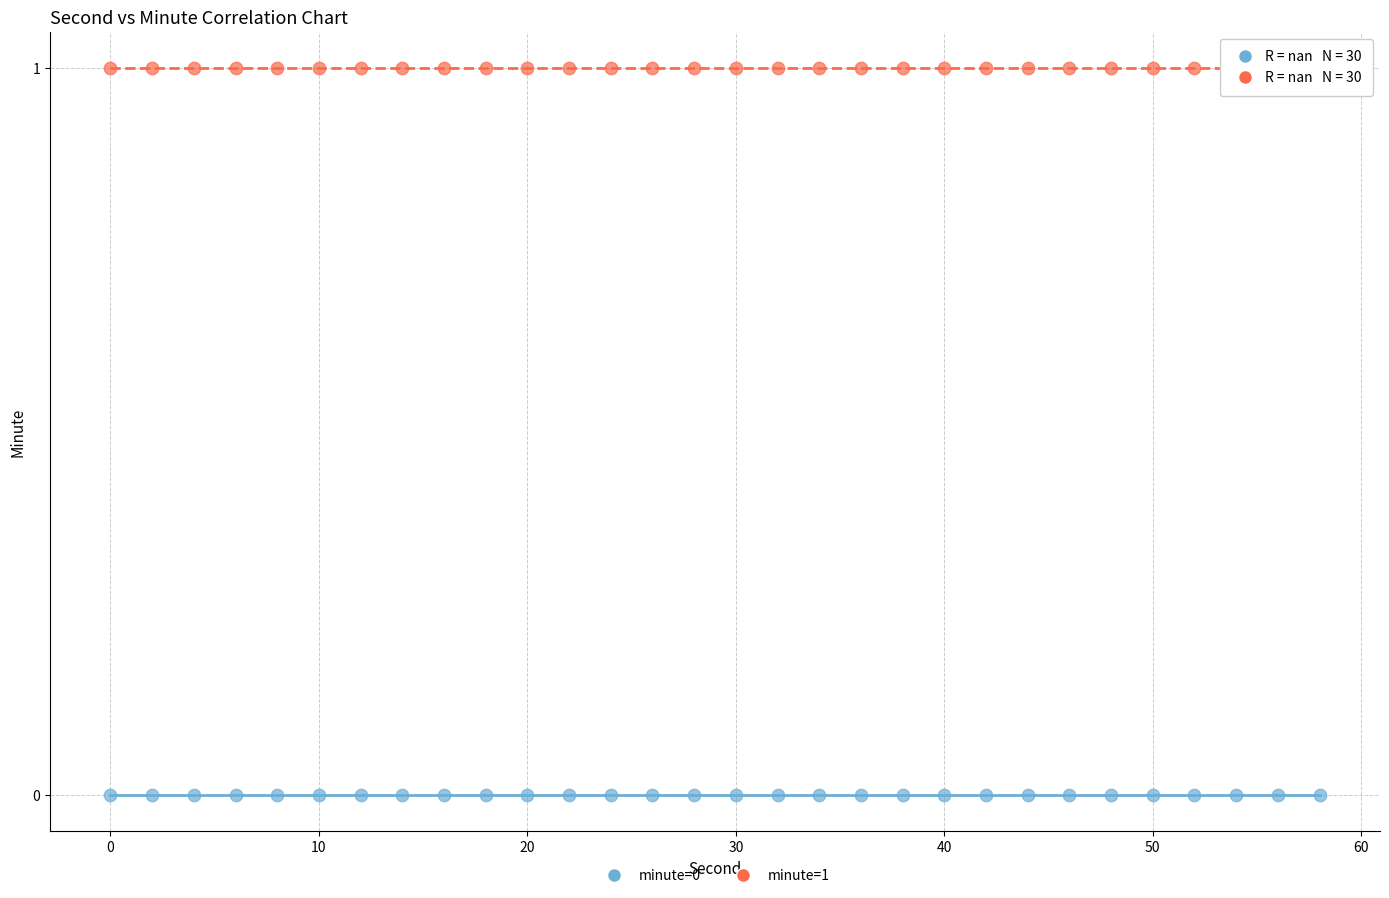

Which series reaches the maximum Y coordinate?

minute=1